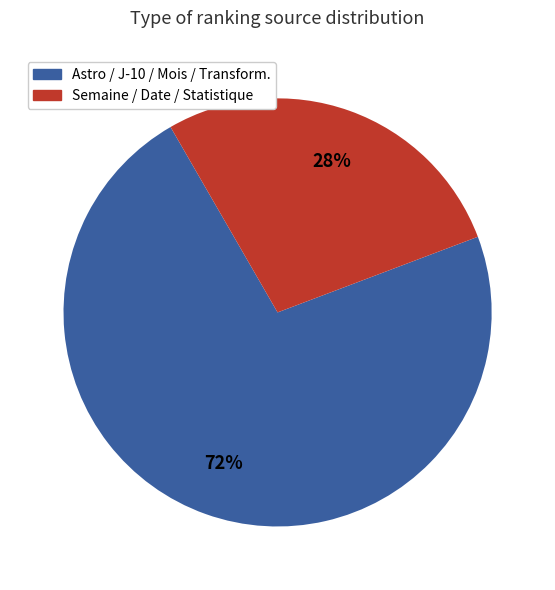

Is there any slice that represents more than half of the pie?

Yes